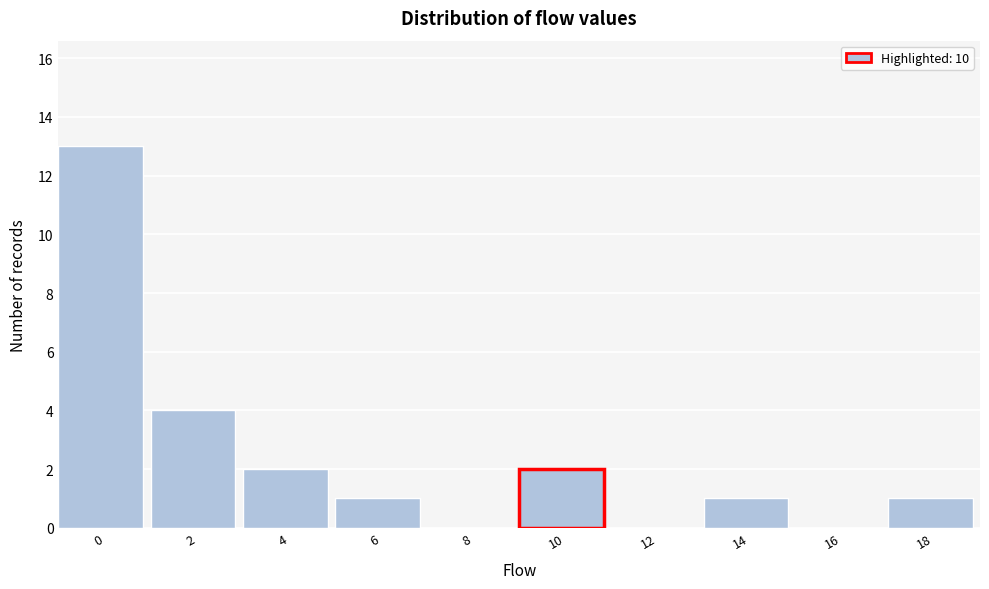

Reading left to right, list all the values displayed in this chart.

0=13	2=4	4=2	6=1	8=0	10=2	12=0	14=1	16=0	18=1